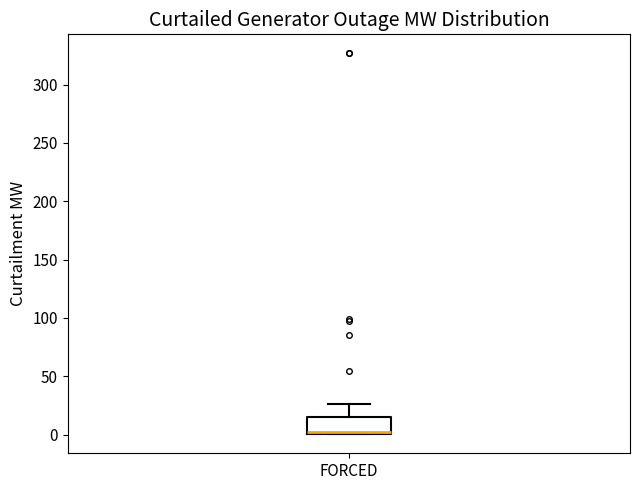

Transcribe this box plot: give where the median line is, the range the box spans, and where the two whiskers end, as read against the y-axis. The values are not printed on the chart, so give them approximately, as read against the axis.

median 0 (just above the box's lower edge), box 0 to 15, whiskers 0 to 25